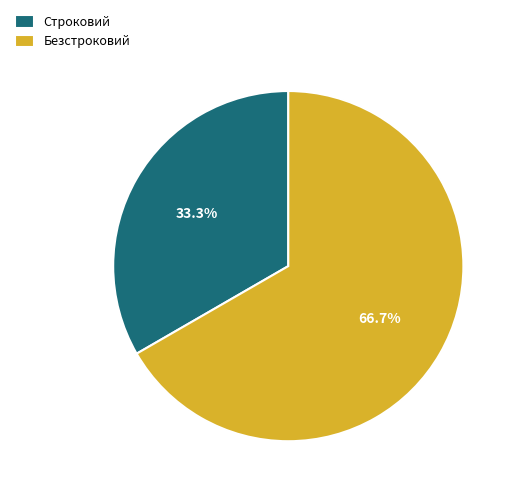

Count the number of slices in the pie.

2